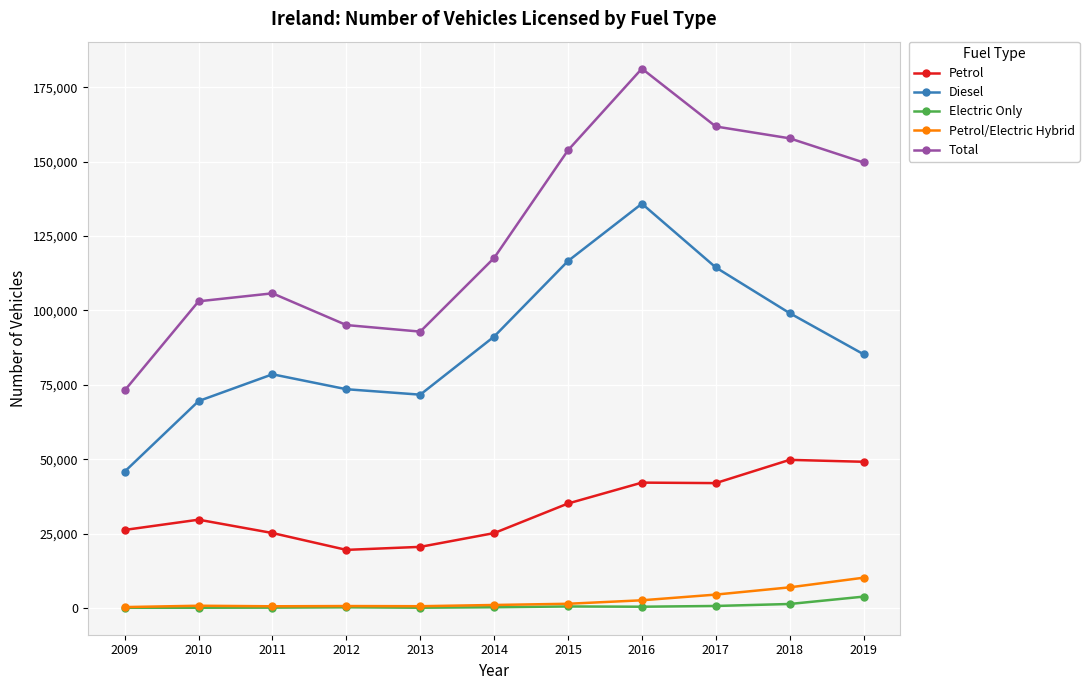

What is the difference between the Electric Only values at 2010 and 2013?

6